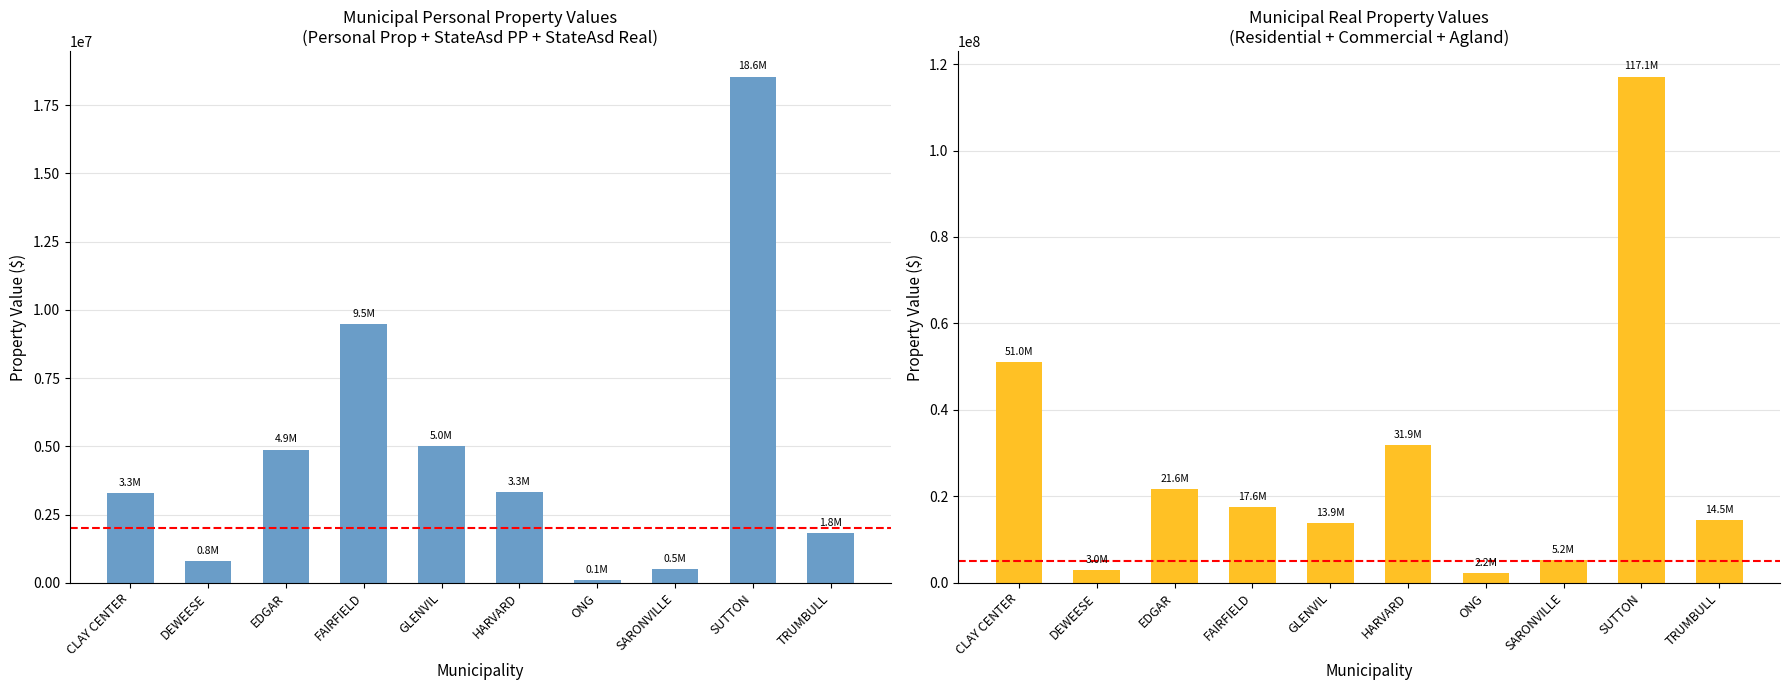

Reading left to right, what are all the values shown in this chart?

Personal Prop + StateAsd: 3277207	781987	4882826	9469196	4997839	3311982	115662	515578	18551728	1820781
Residential + Commercial + Agland: 50984800	2984870	21648390	17592200	13897710	31854930	2160490	5249115	117132385	14546070